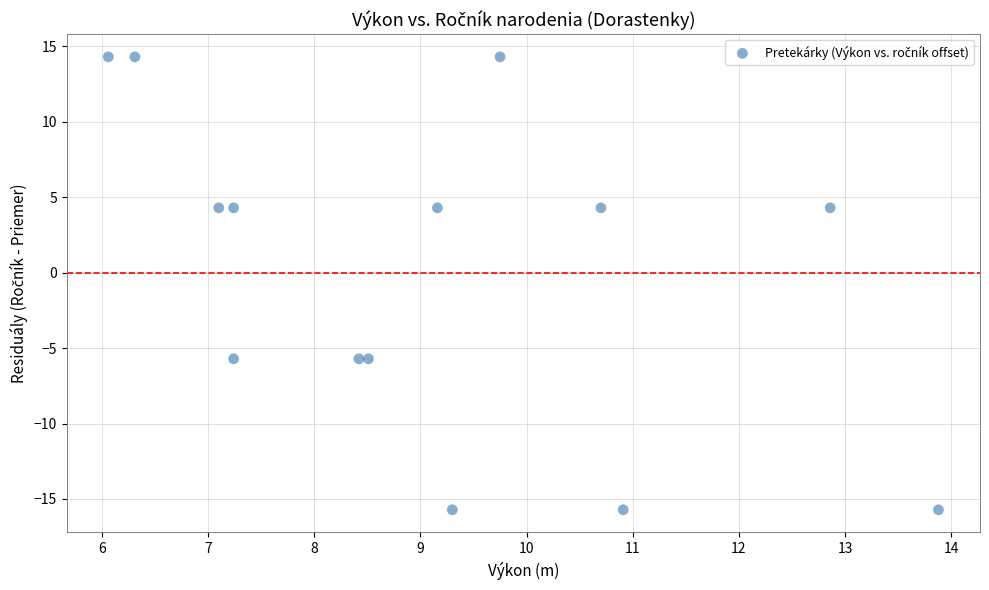

What is the range of X values (max minus min)?

7.8